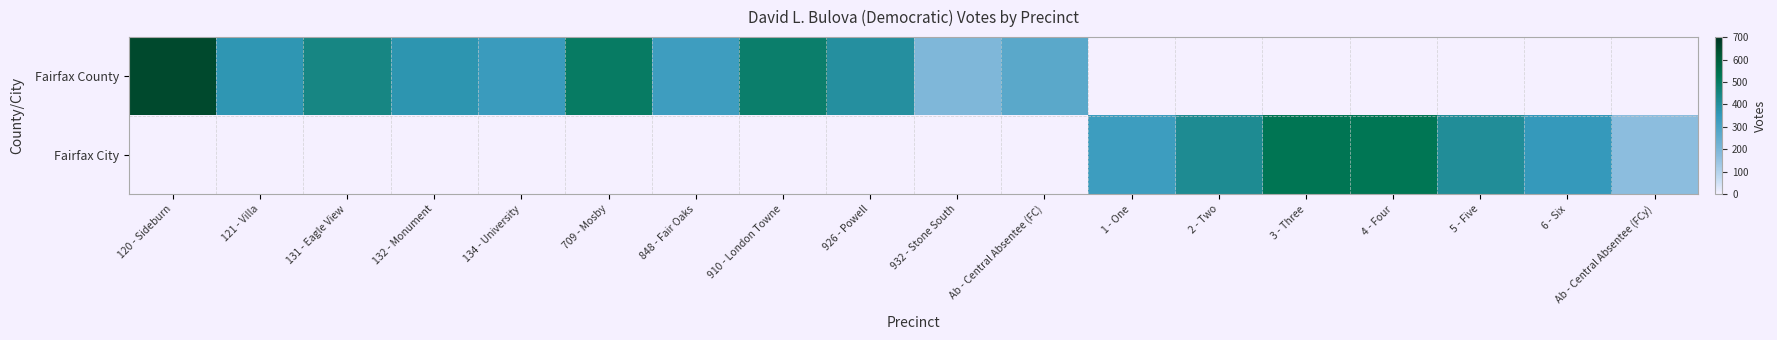

Rank the series by their maximum value, from highest to lowest.

Fairfax County, Fairfax City